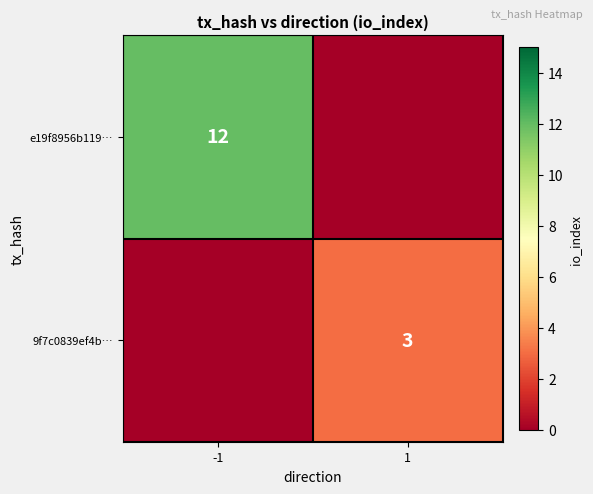

The value of 9f7c0839ef4b… at 1 is 3. True or false?

True